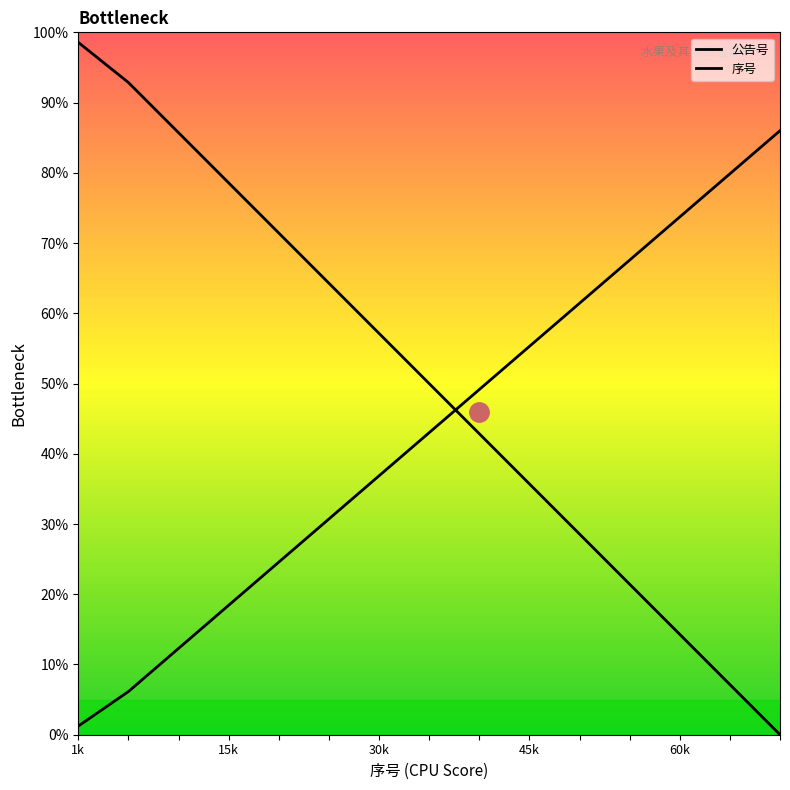

How many lines are shown in the chart?

2